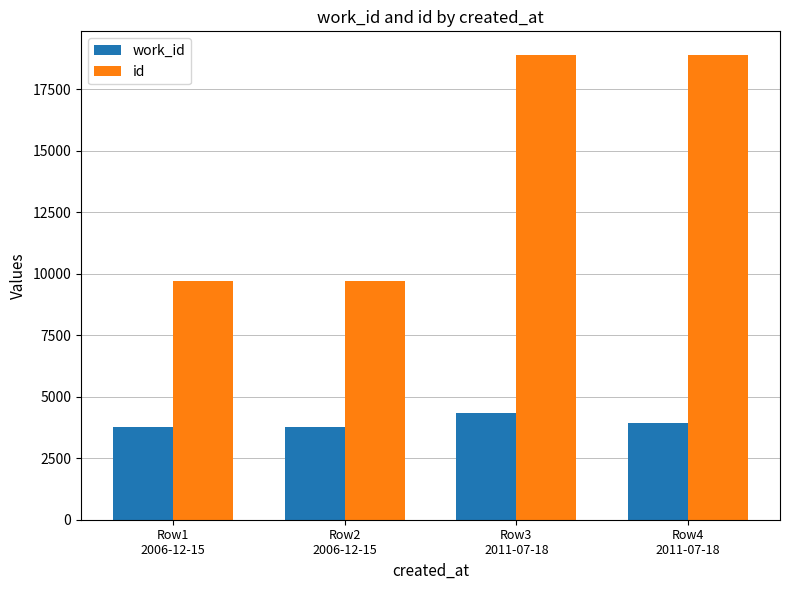

Is it true that id equals 3931 at Row4
2011-07-18?

False